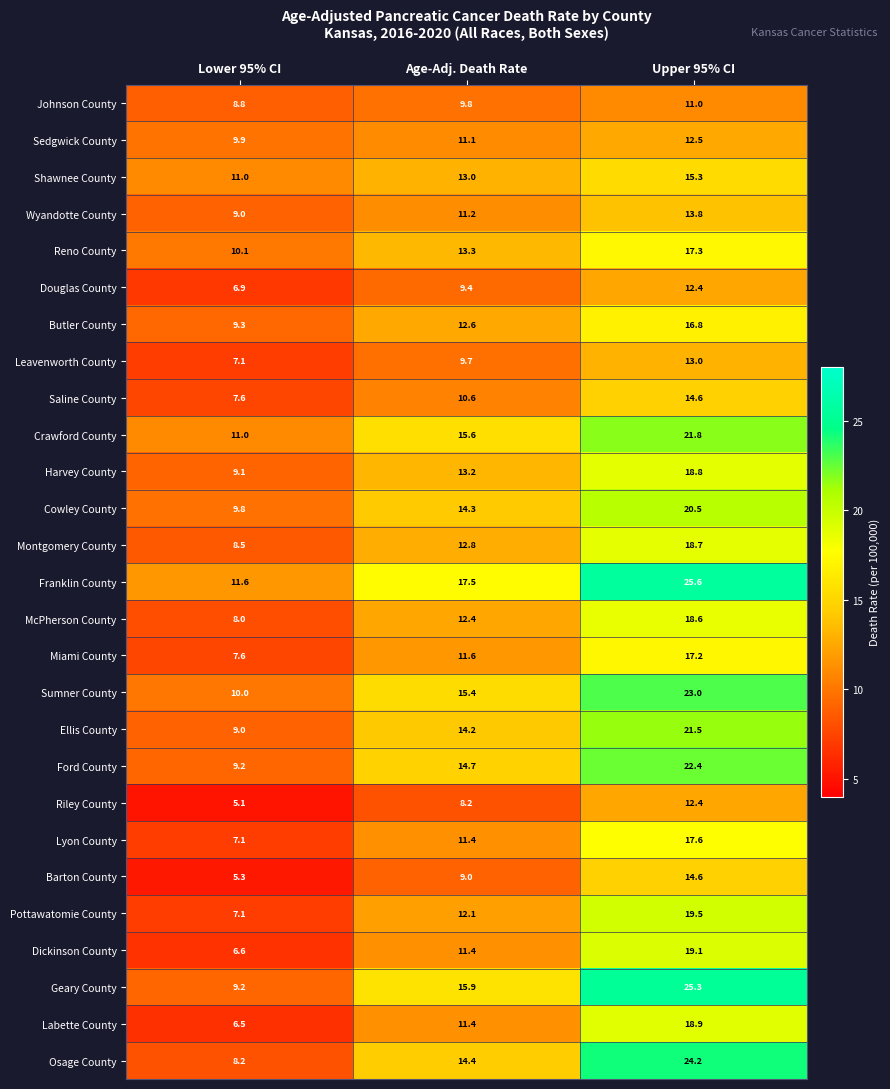

What is the total value across all series at Upper 95% CI?

486.4